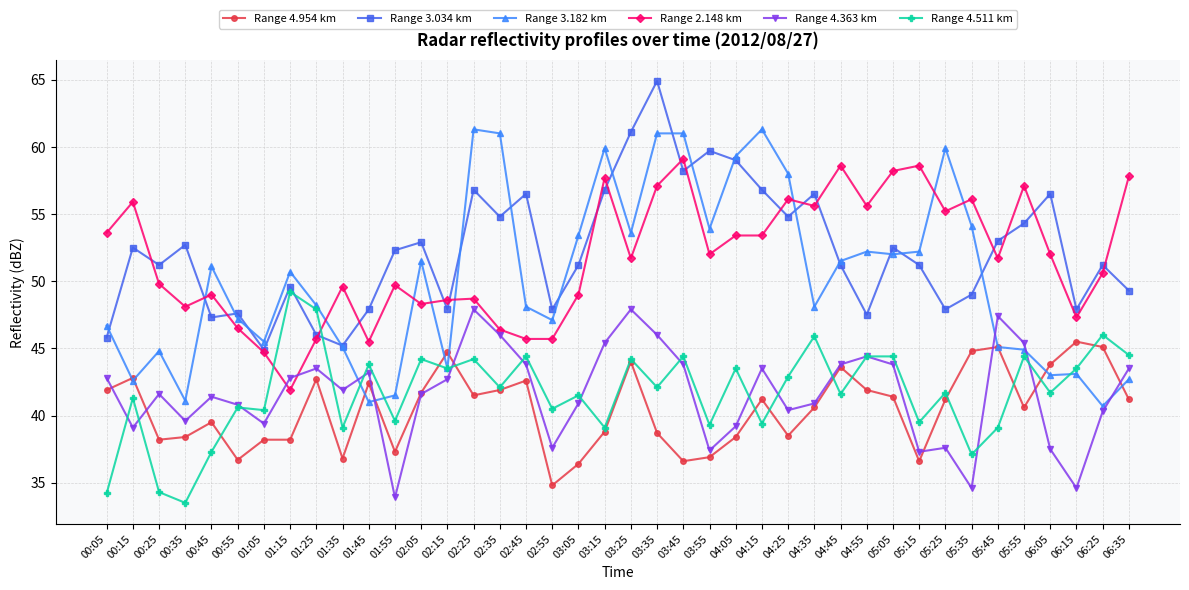

True or false: Range 3.034 km and Range 4.363 km intersect in this chart.

False